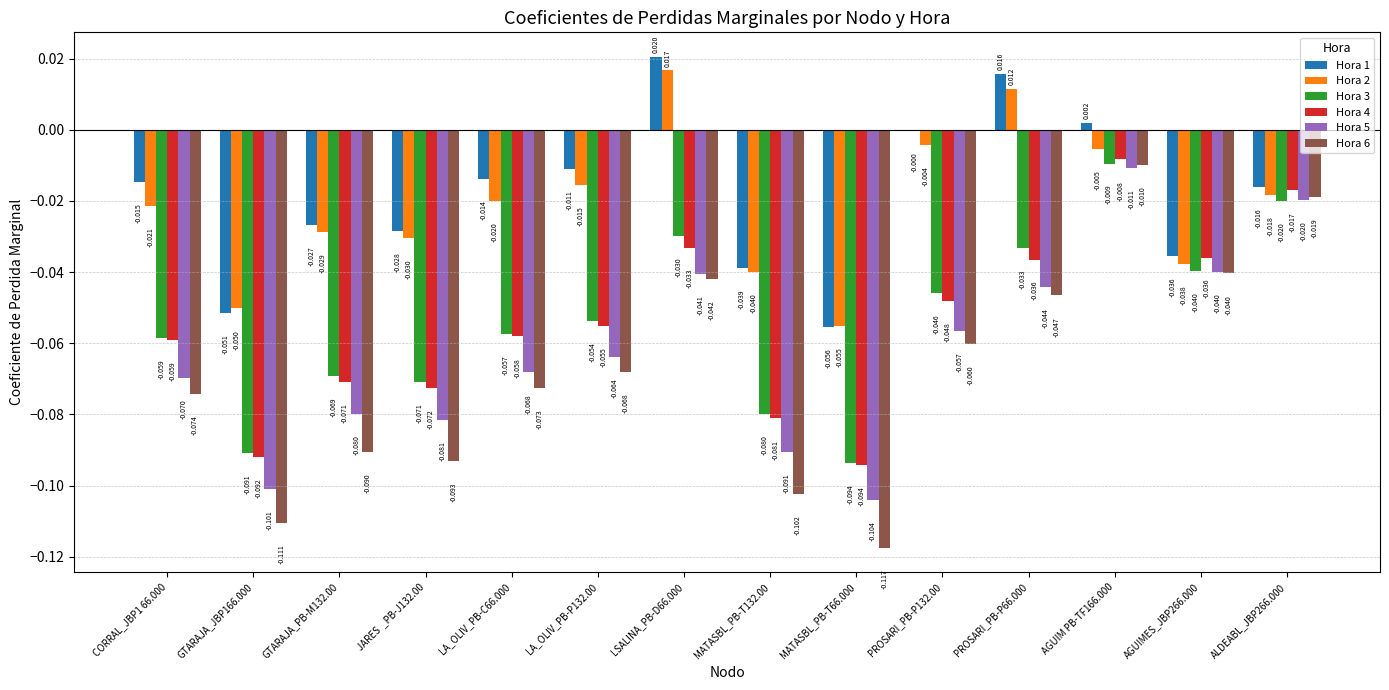

How many data points in Hora 1 are above 0?

3